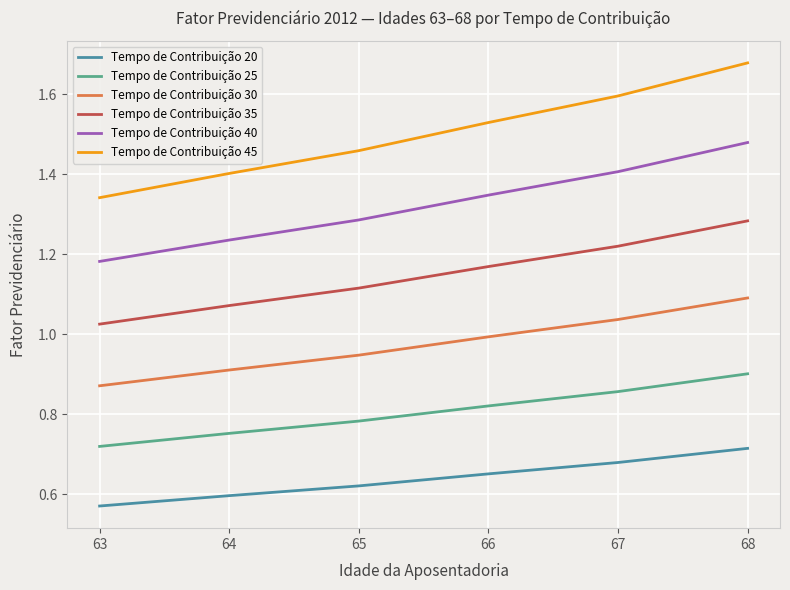

What is the total value across all series at 63?

5.7